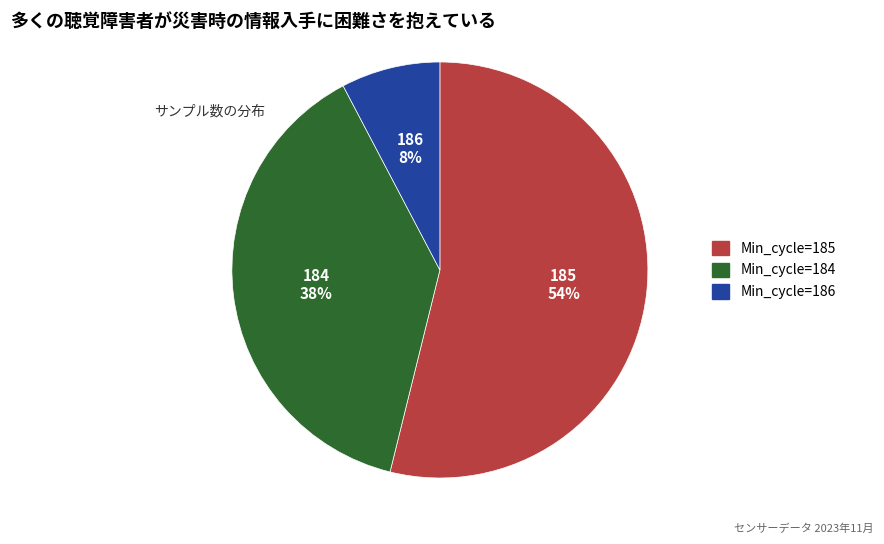

Is there any slice that represents more than half of the pie?

Yes